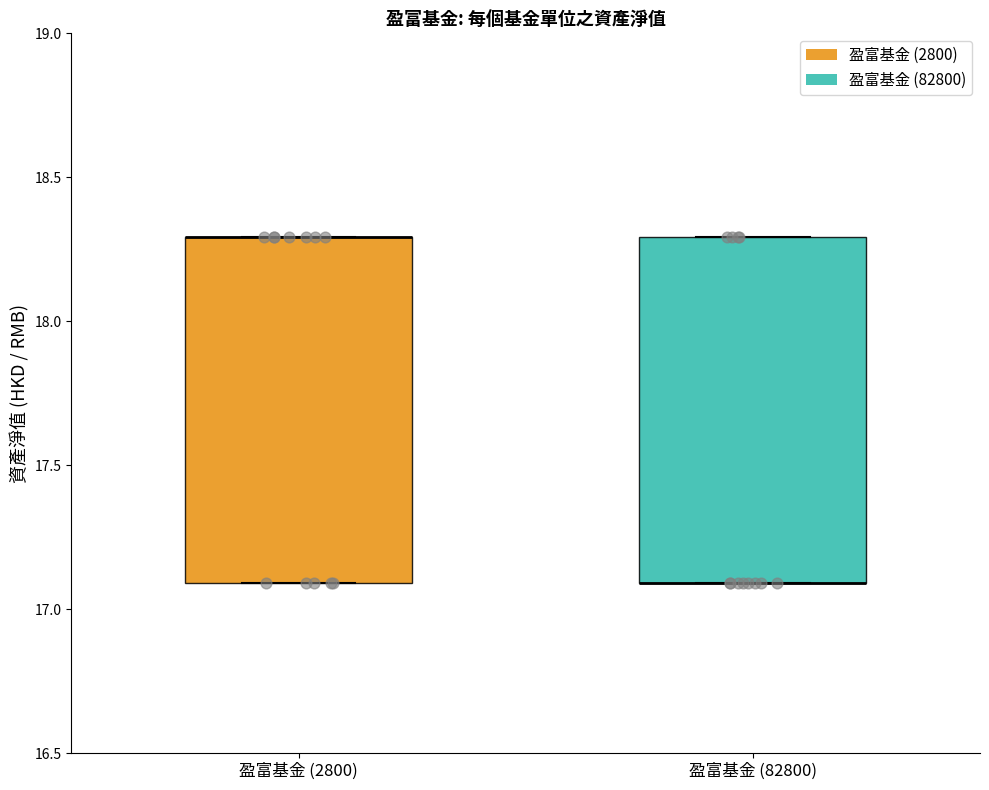

Where is the upper edge of the box for 盈富基金 (82800) on the y-axis? The values are not printed on the chart, so give them approximately, as read against the axis.

18.3